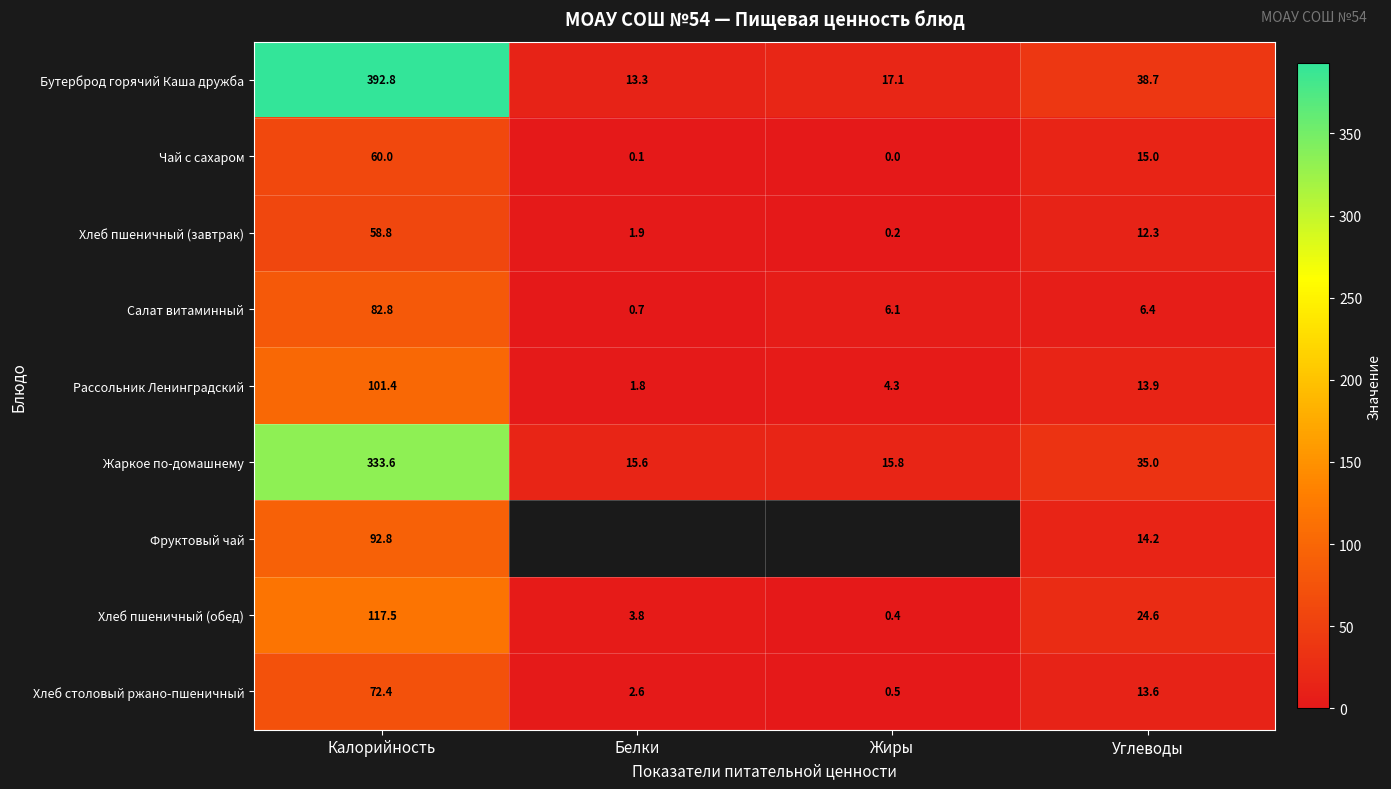

Is the value of Салат витаминный at Углеводы greater than the value of Рассольник Ленинградский at Калорийность?

No